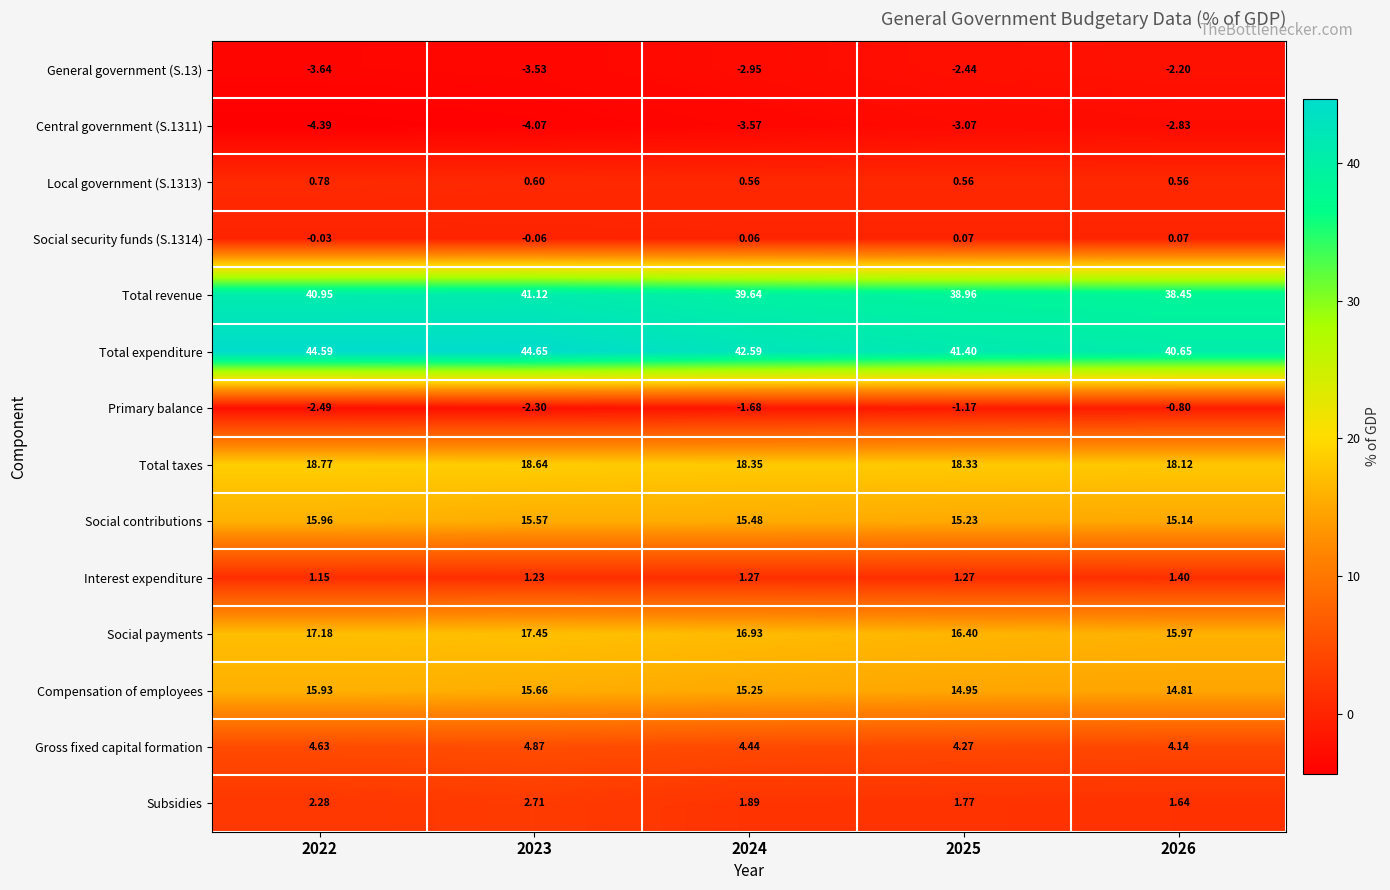

Is the value of General government (S.13) at 2025 greater than the value of Social payments at 2025?

No